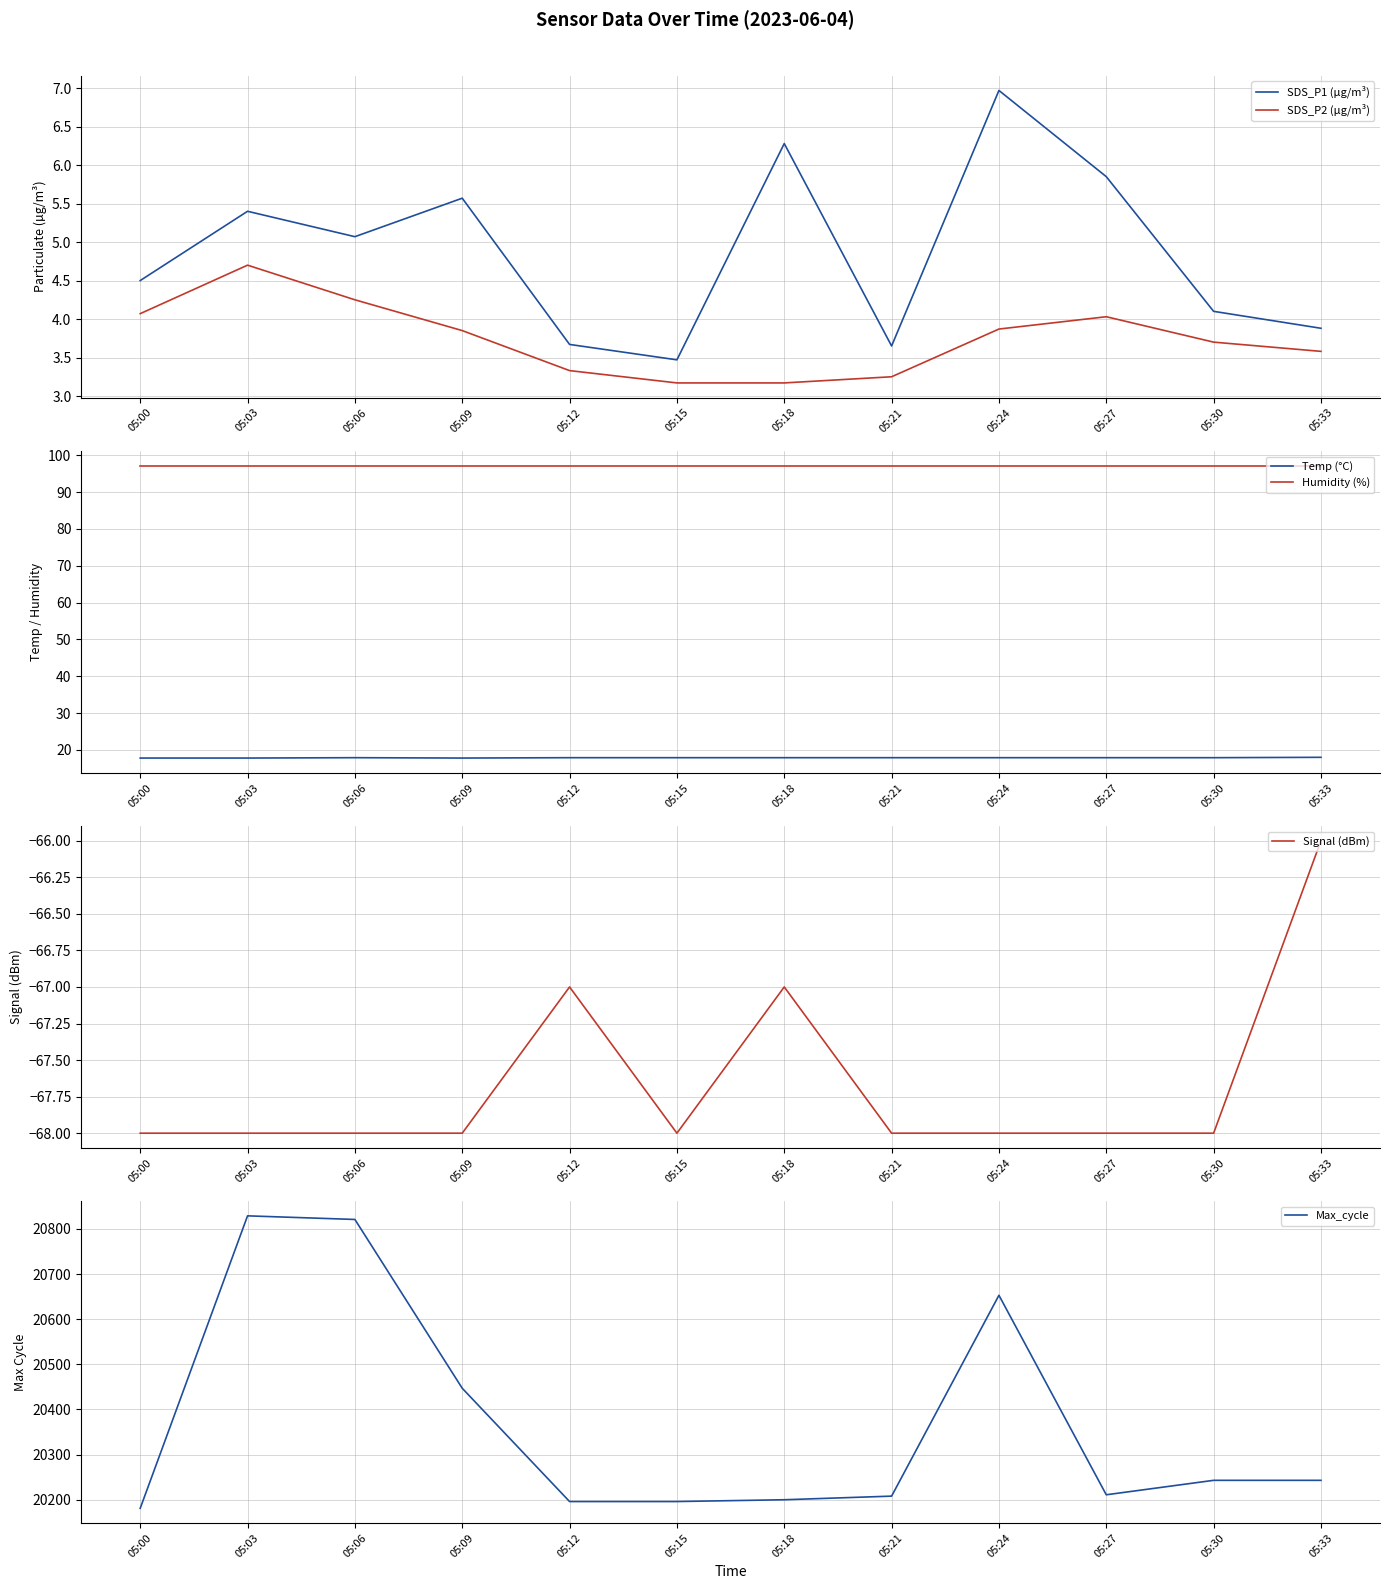

How many interior local peaks does the SDS_P2 (µg/m³) series have?

2